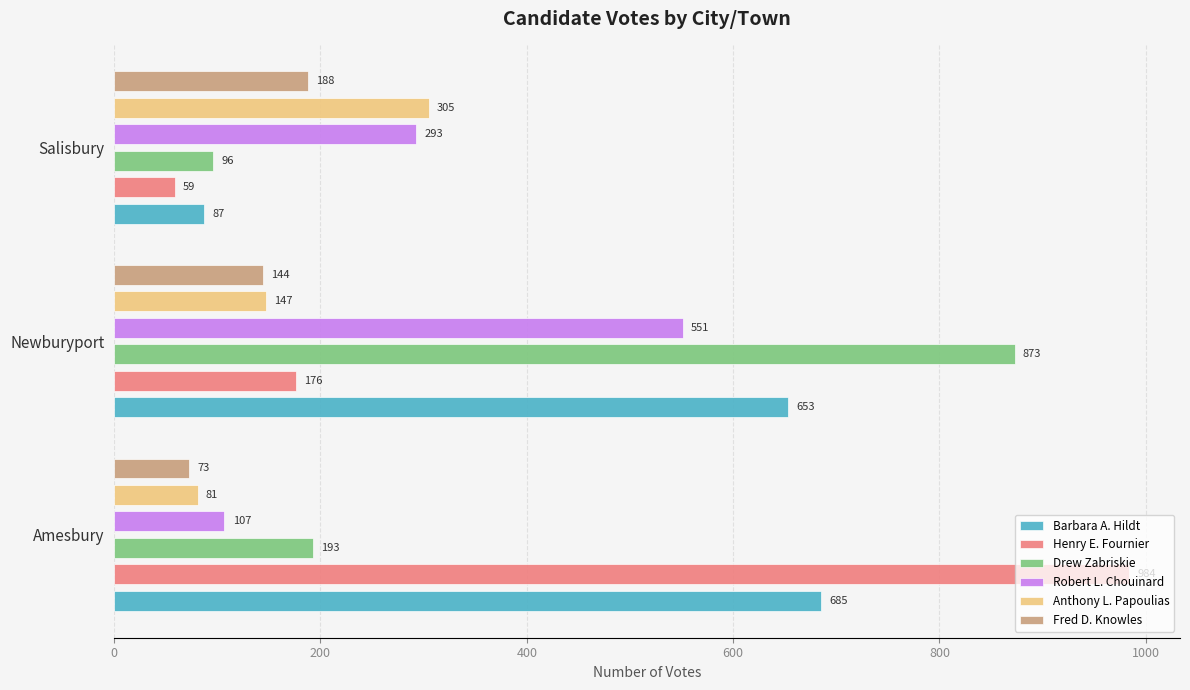

Which series has the largest range (max minus min)?

Henry E. Fournier